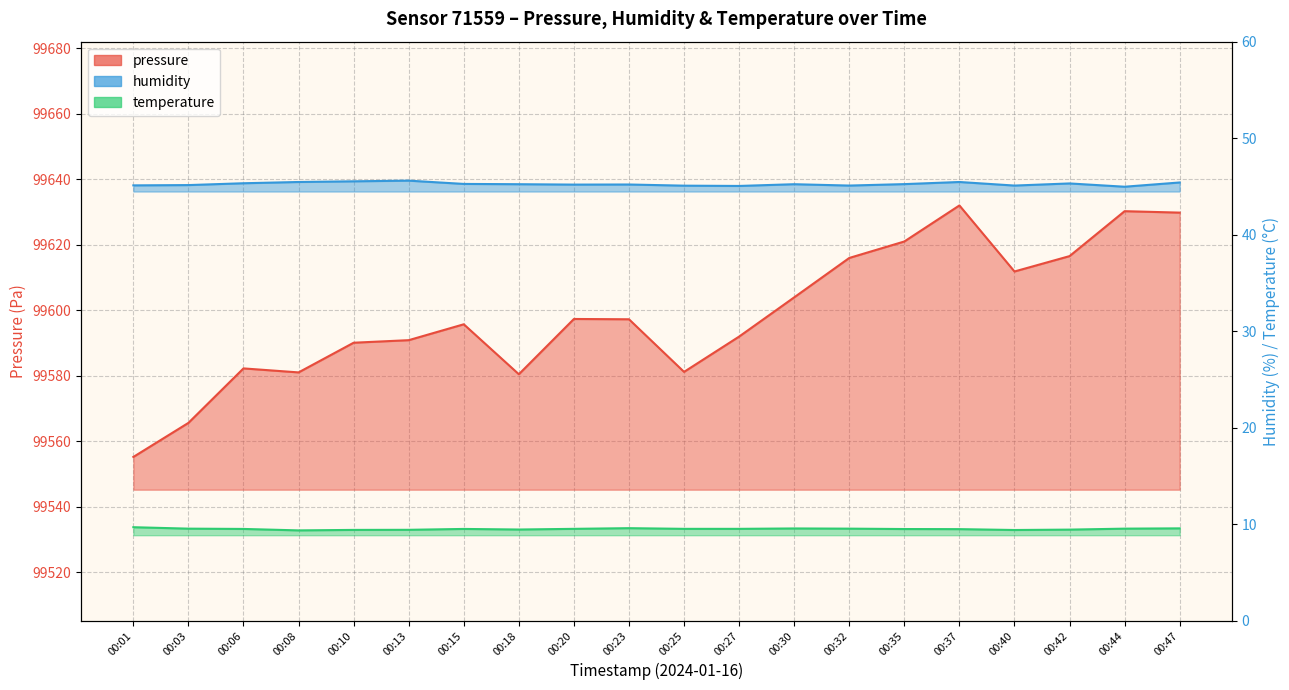

Does the chart have visible grid lines?

Yes